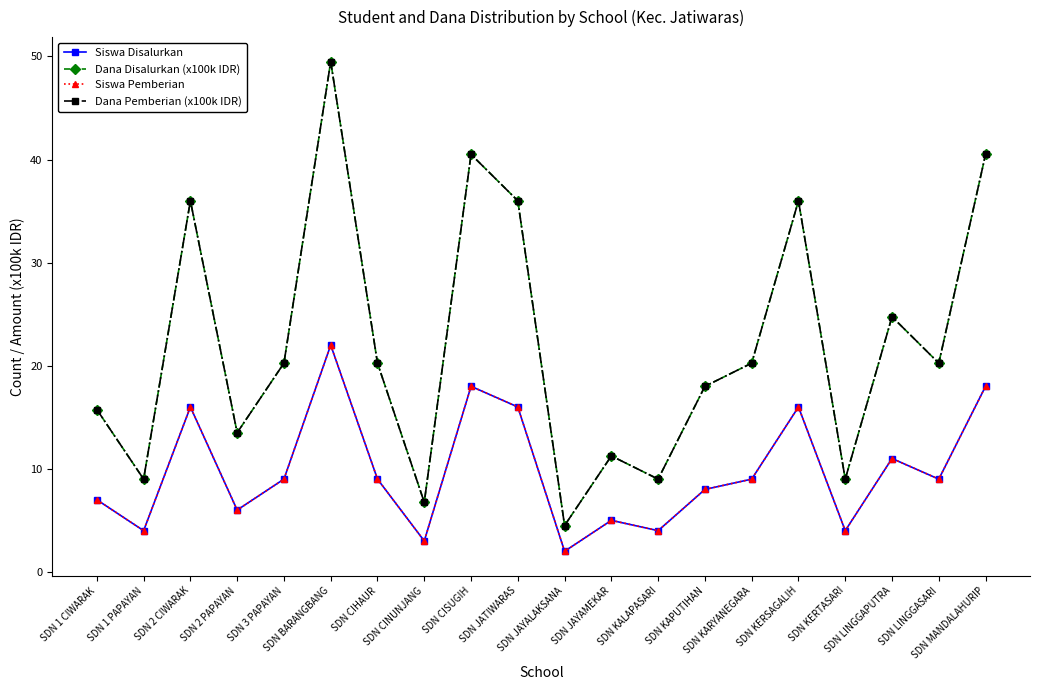

At which category does Siswa Disalurkan reach its first local valley?

SDN 1 PAPAYAN